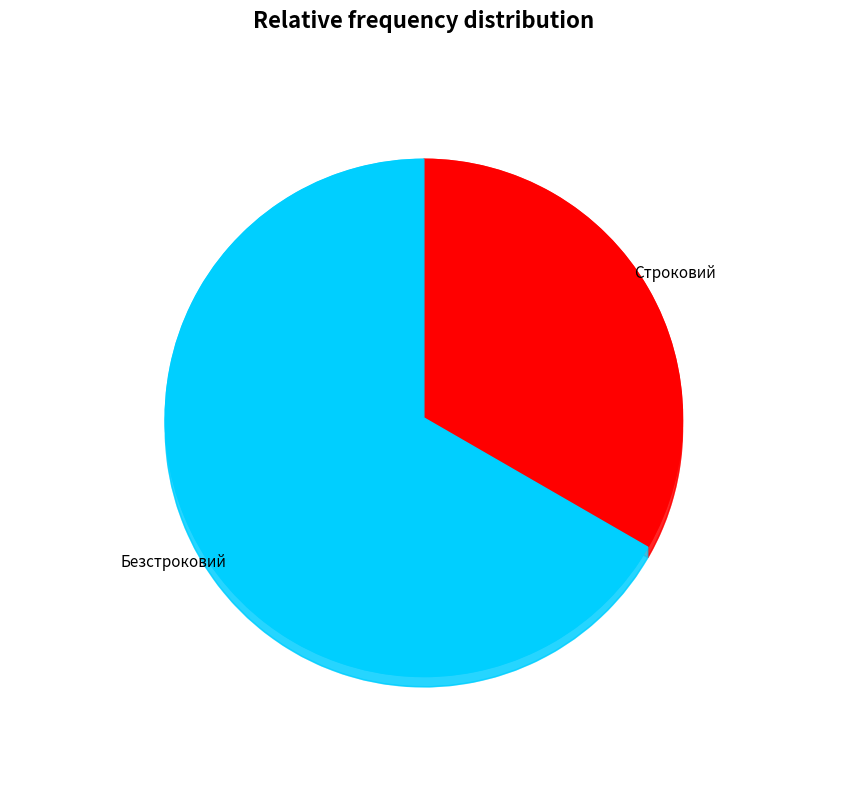

Between Строковий and Безстроковий, which is larger?

Безстроковий